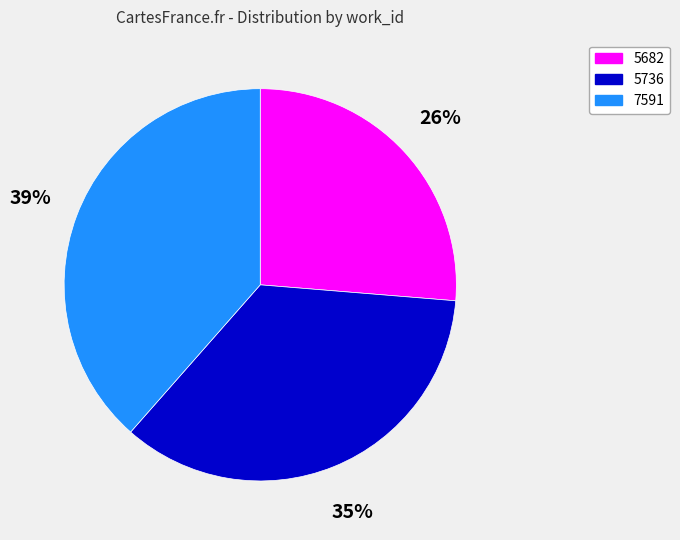

How many slices are in this pie chart?

3